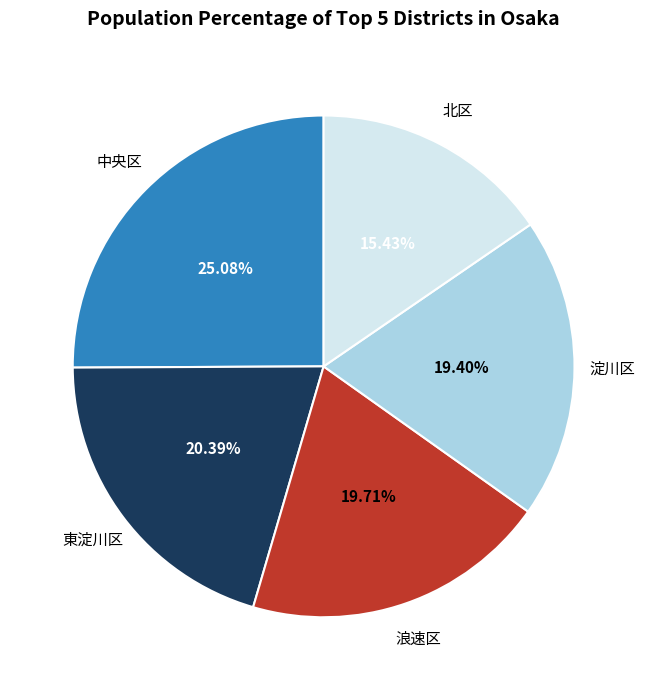

What is the total percentage of 中央区 and 淀川区?

44.5%